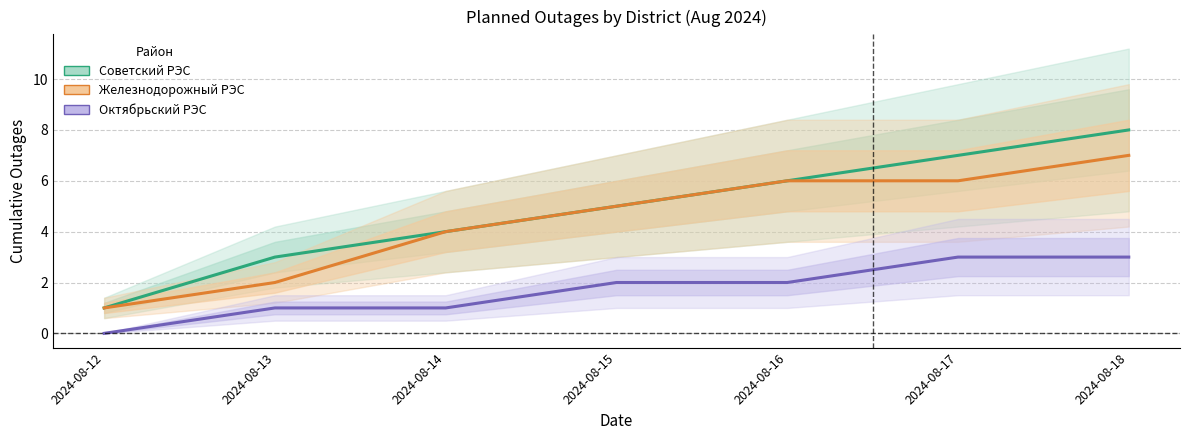

What are all the series names shown in the legend?

Советский РЭС, Железнодорожный РЭС, Октябрьский РЭС